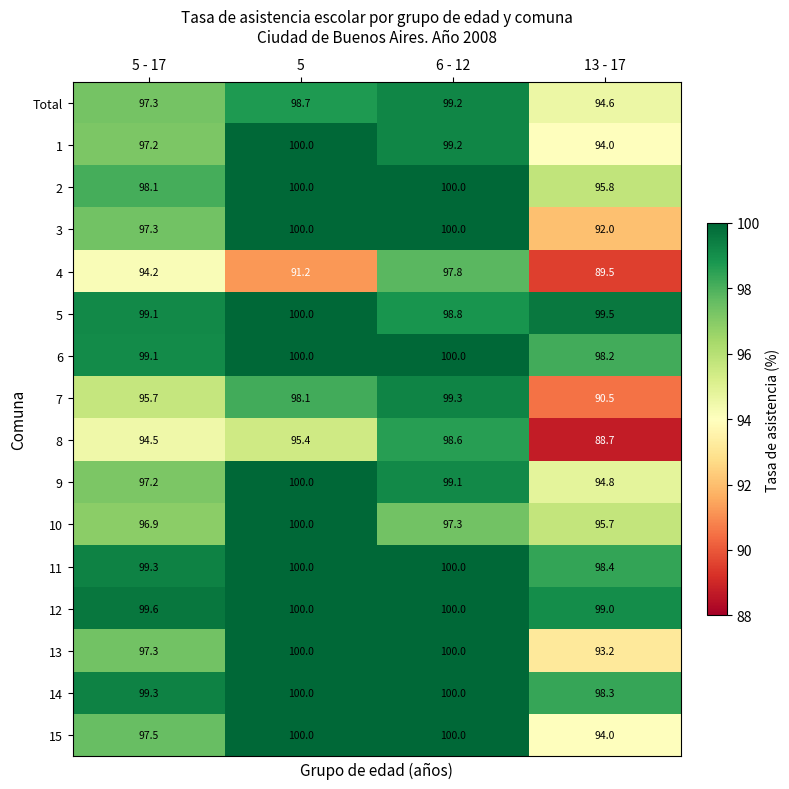

What is the average value of the 10 series?

97.5